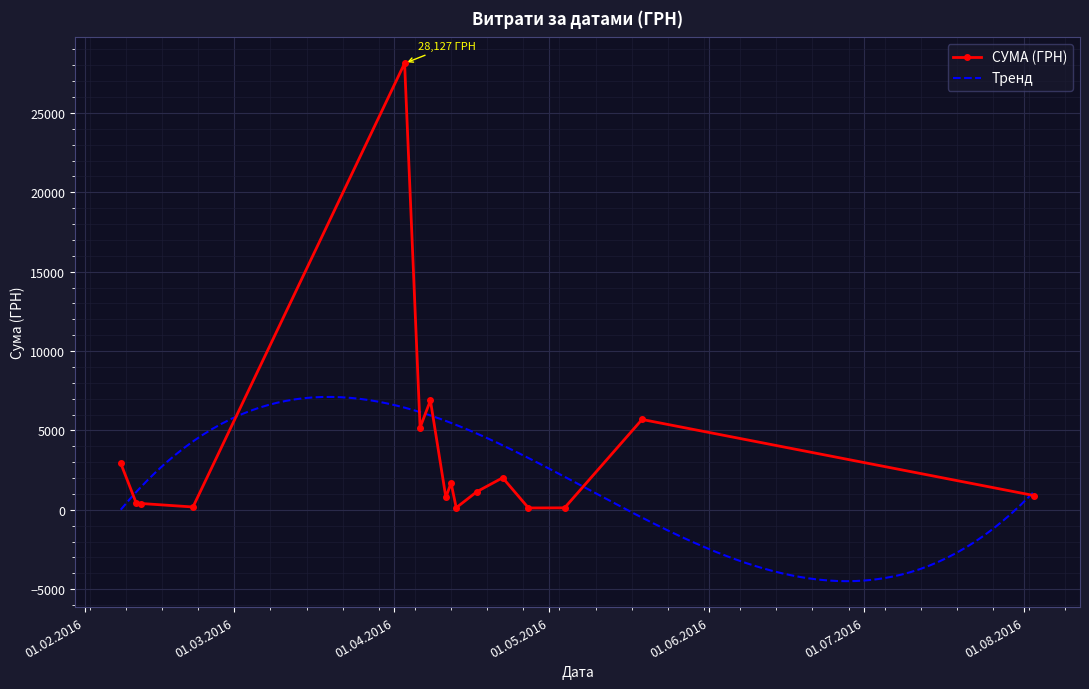

How many data points in СУМА (ГРН) are less than 1143?

8